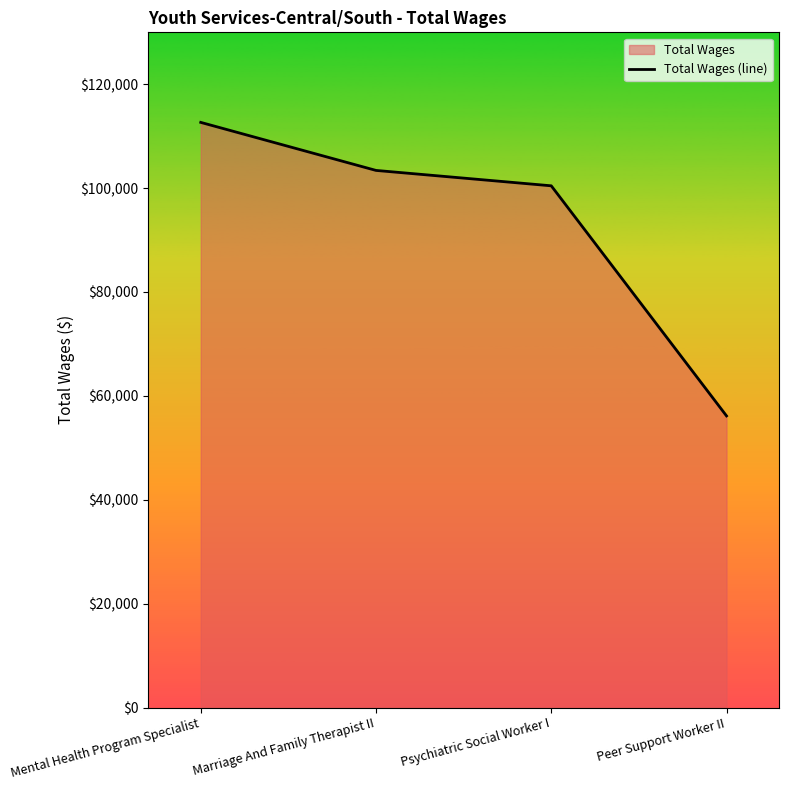

List the labels in order of value, smallest first.

Peer Support Worker II, Psychiatric Social Worker I, Marriage And Family Therapist II, Mental Health Program Specialist